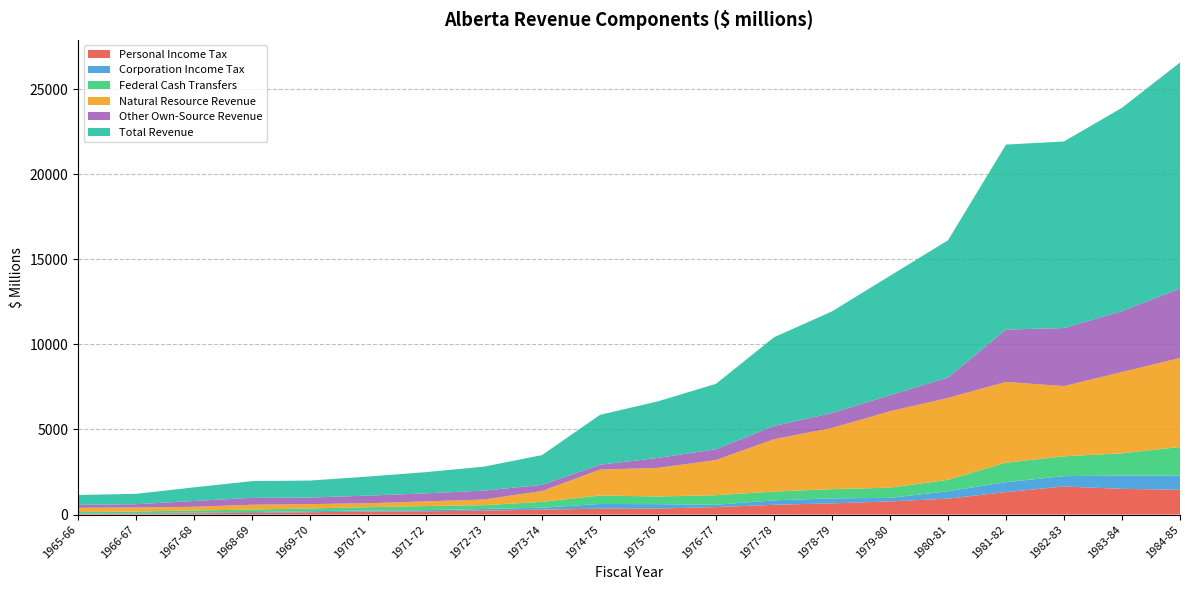

Reading left to right, what are all the values shown in this chart?

Personal Income Tax: 41.2	55.5	79.8	98.3	134.0	181.8	192.0	232.0	288.8	347.4	352.0	439.3	573.6	659.8	772.0	937.6	1323.0	1650.0	1510.0	1457.0
Corporation Income Tax: 30.6	26.9	39.9	49.9	64.0	57.9	68.1	97.7	113.4	276.5	261.2	138.4	264.1	294.2	208.6	434.7	581.0	609.0	782.0	828.0
Federal Cash Transfers: 75.8	96.5	119.7	146.6	162.3	194.1	241.5	224.9	343.4	498.1	451.0	560.7	513.9	540.9	598.4	670.0	1145.0	1167.0	1308.0	1686.0
Natural Resource Revenue: 247.8	239.8	218.9	284.0	255.5	231.0	272.9	331.2	638.7	1520.1	1680.1	2066.8	3078.1	3592.5	4493.8	4809.1	4747.5	4121.9	4778.6	5228.7
Other Own-Source Revenue: 180.3	190.5	341.4	404.2	384.0	451.6	472.5	522.9	363.4	288.0	583.6	636.4	779.8	882.6	942.9	1207.1	3074.5	3415.1	3574.4	4083.3
Total Revenue: 575.7	609.2	799.7	982.9	999.8	1116.4	1247.0	1408.7	1747.7	2930.1	3327.9	3841.6	5209.6	5969.9	7015.7	8058.6	10871.0	10963.0	11953.0	13283.0